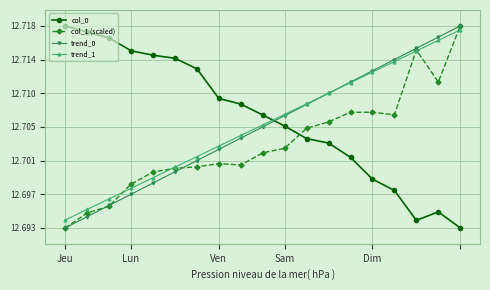

Is this an area chart (filled region under the line)?

No